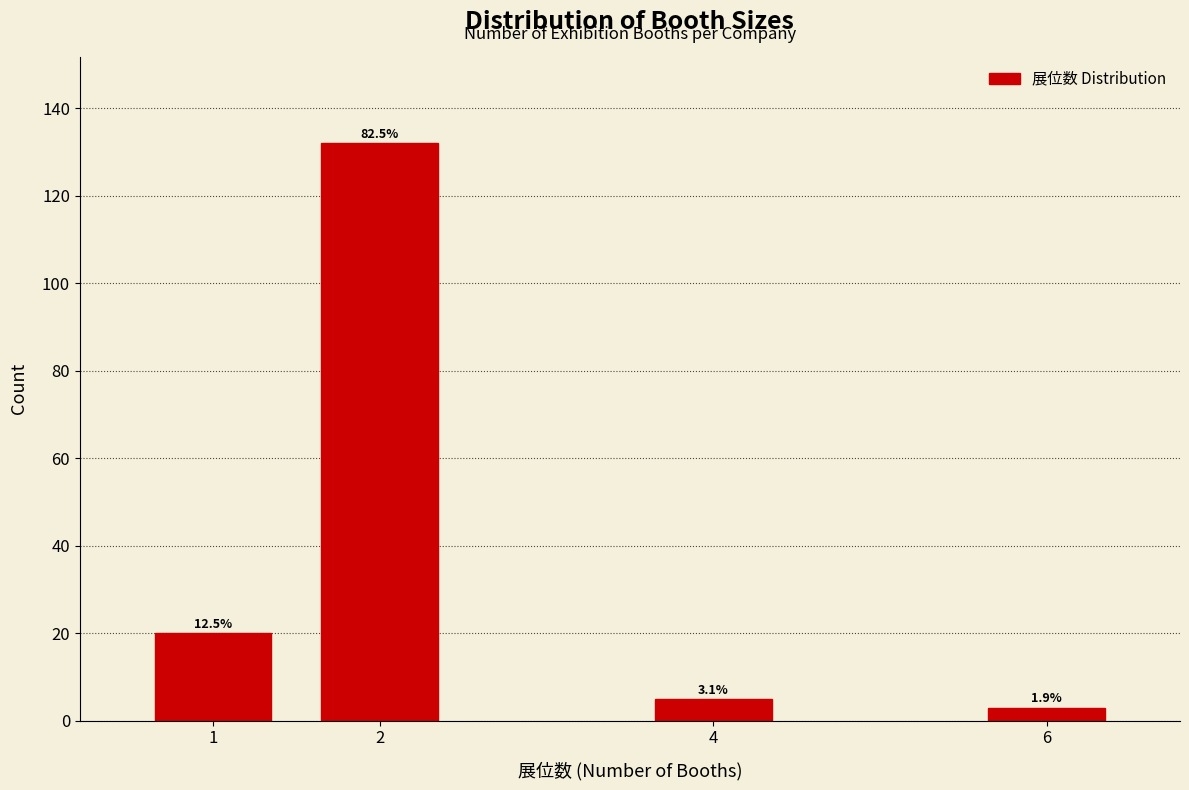

How many bars are there in total?

4